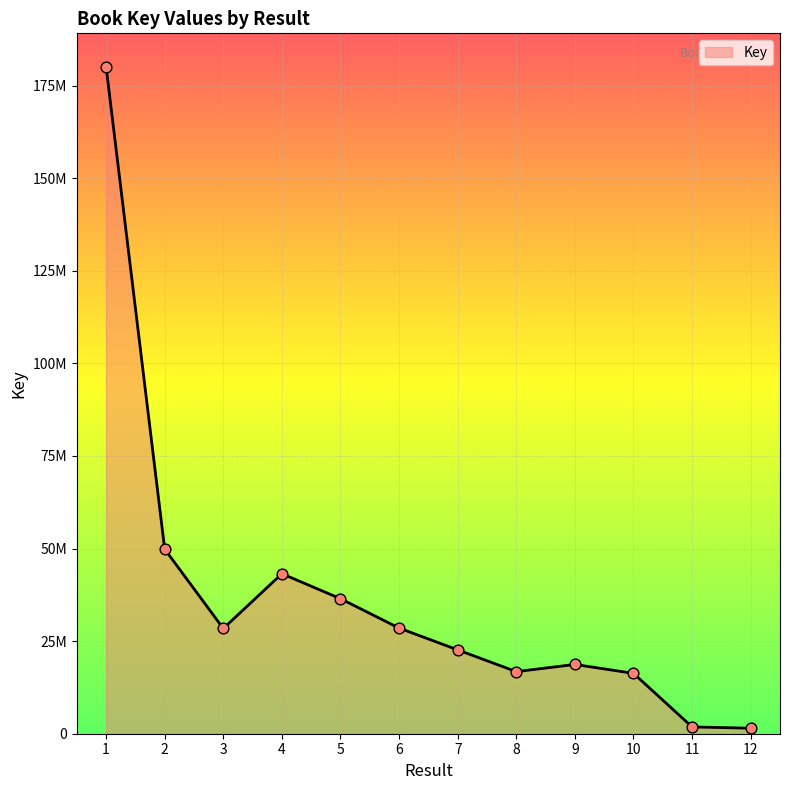

What is the change in value from 6 to 8?

-11765515